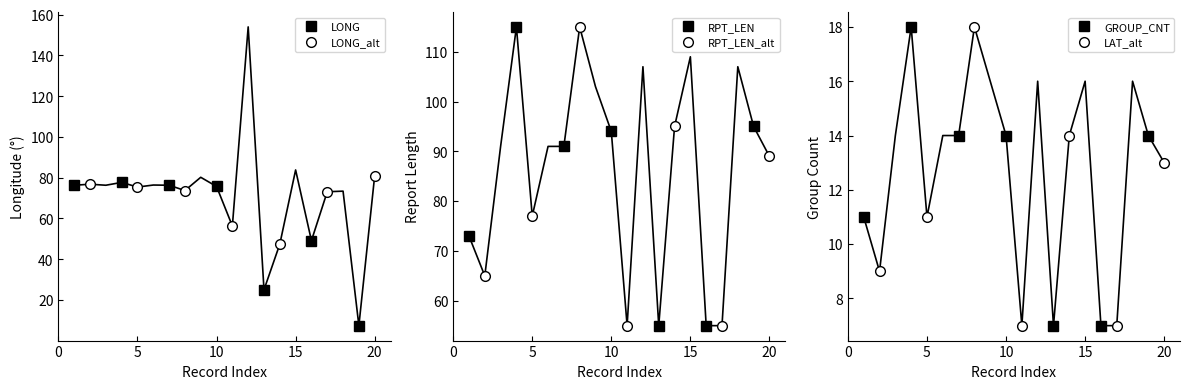

How many lines are shown in the chart?

6